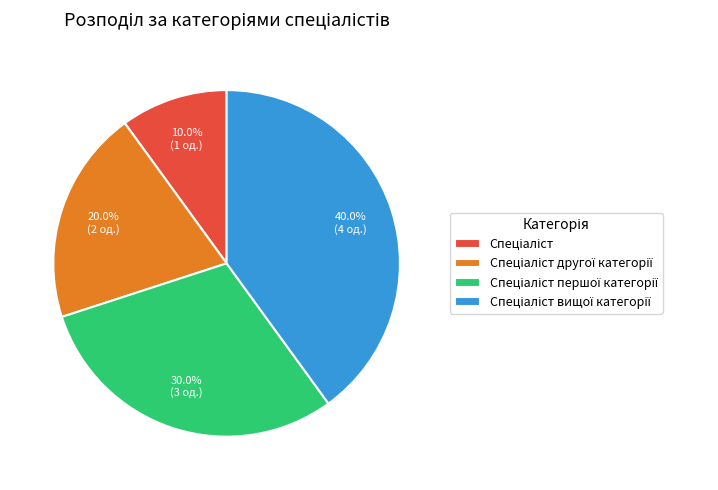

Is there a majority slice in this chart?

No